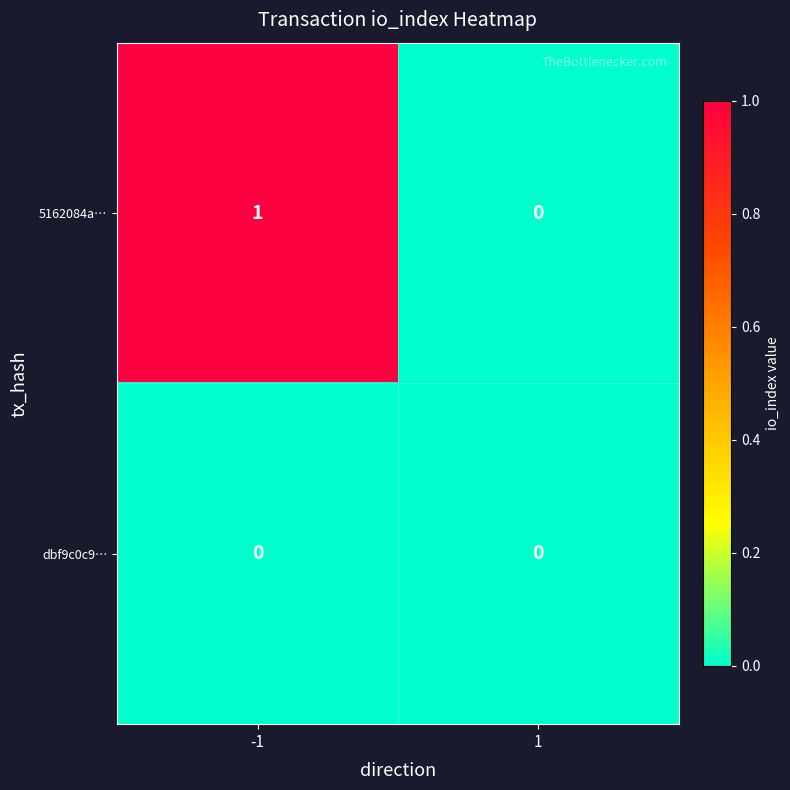

The value of dbf9c0c9… at -1 is 0. True or false?

True